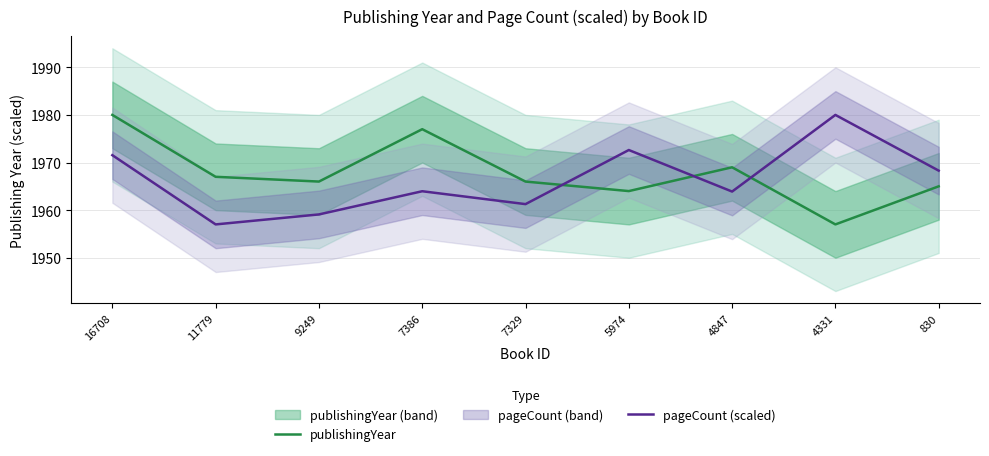

Which series changed the most between 4847 and 830?

pageCount (scaled)